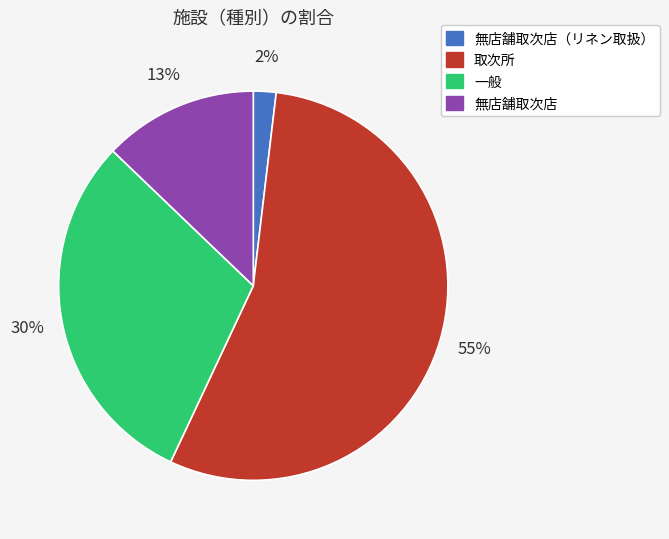

Is there a majority slice in this chart?

Yes